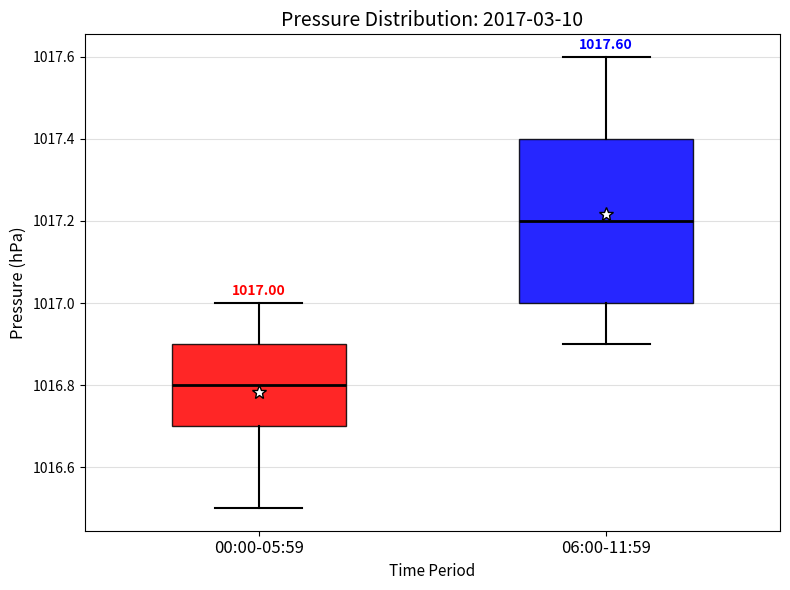

Which box's median line is the lowest?

00:00-05:59